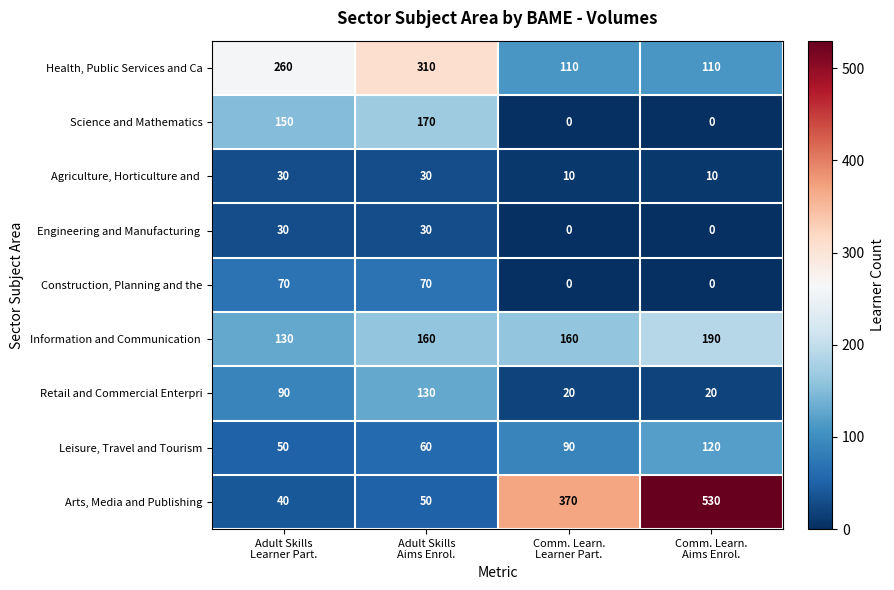

What is the total value across all series at Comm. Learn.
Aims Enrol.?

980